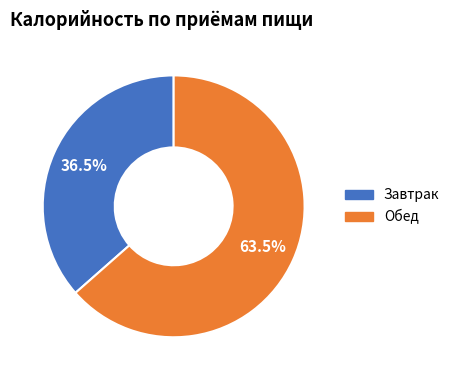

How many segments does this pie chart have?

2